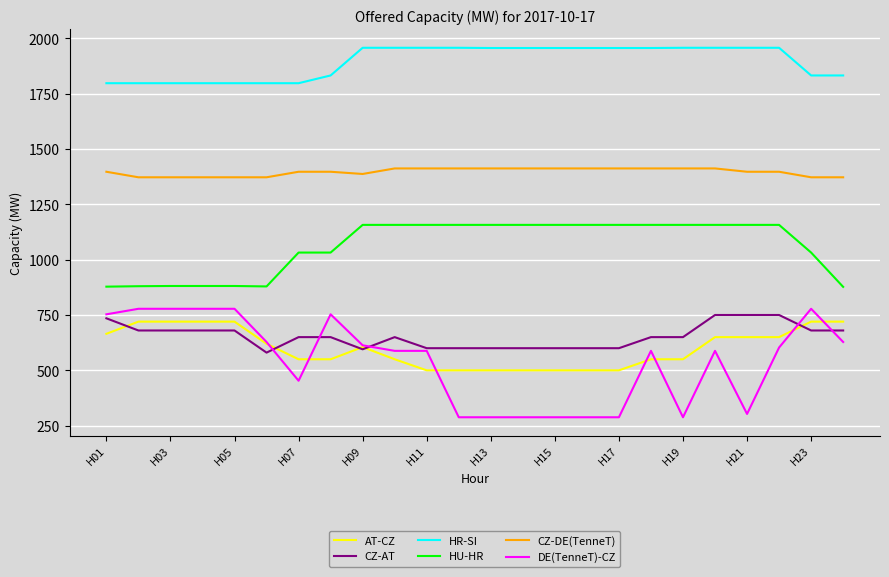

What is the average value of the DE(TenneT)-CZ series?

541